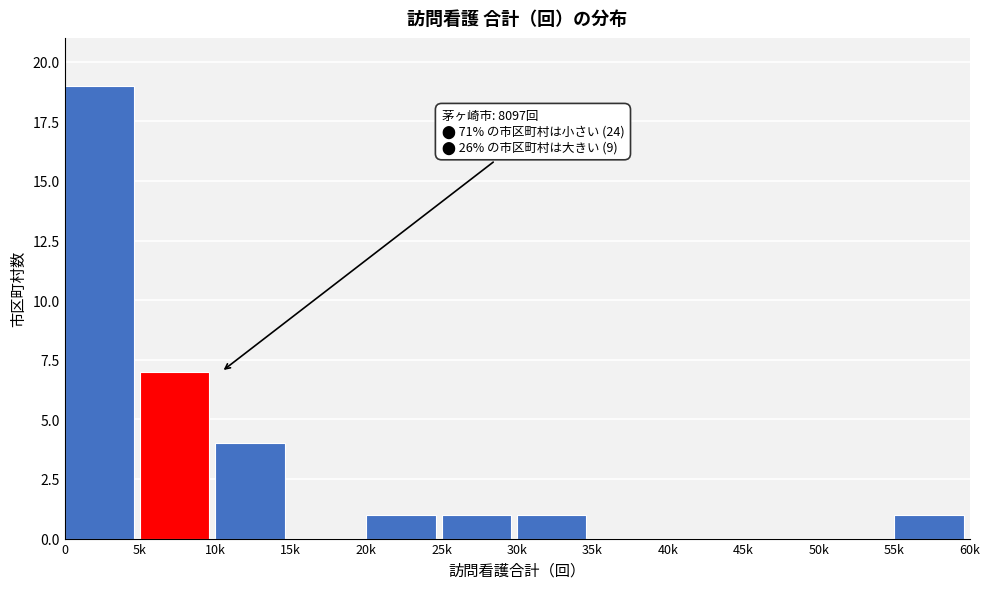

Reading left to right, list all the values displayed in this chart.

0=19	5k=7	10k=4	15k=0	20k=1	25k=1	30k=1	35k=0	40k=0	45k=0	50k=0	55k=1